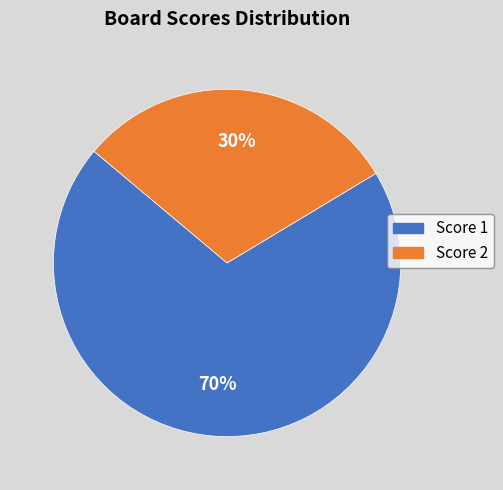

Is there a majority slice in this chart?

Yes